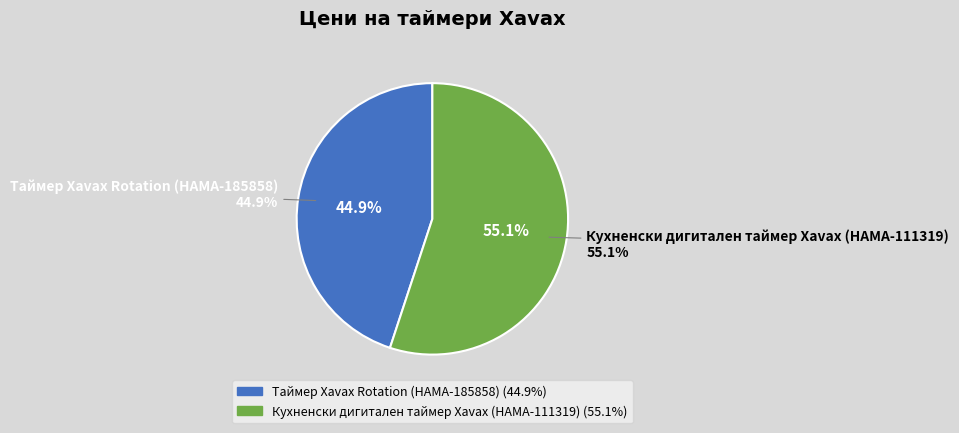

Which slice is the largest?

Кухненски дигитален таймер Xavax (HAMA-111319)